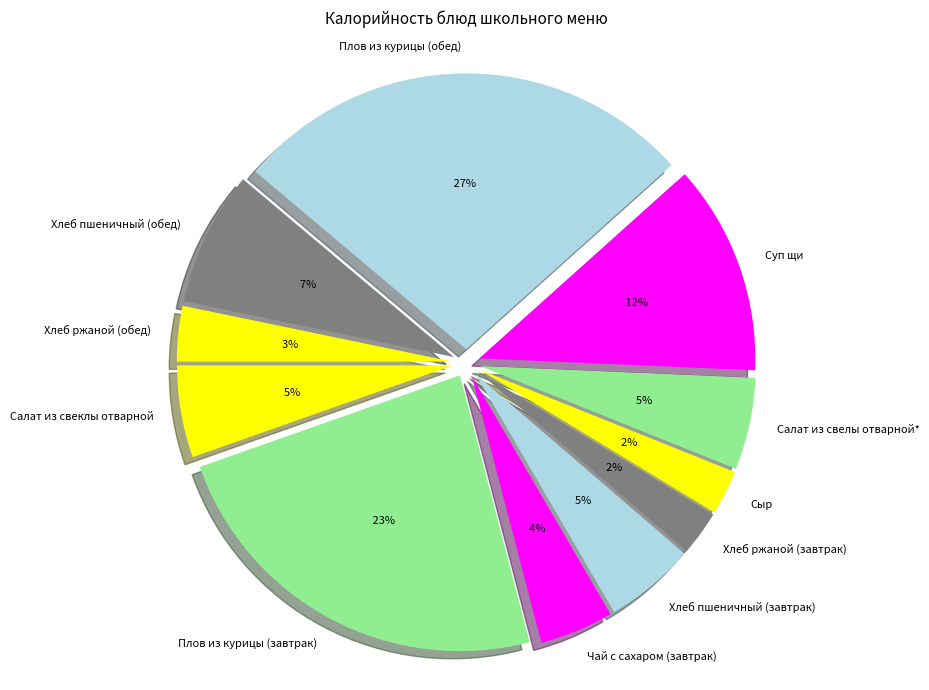

How many slices are in this pie chart?

11